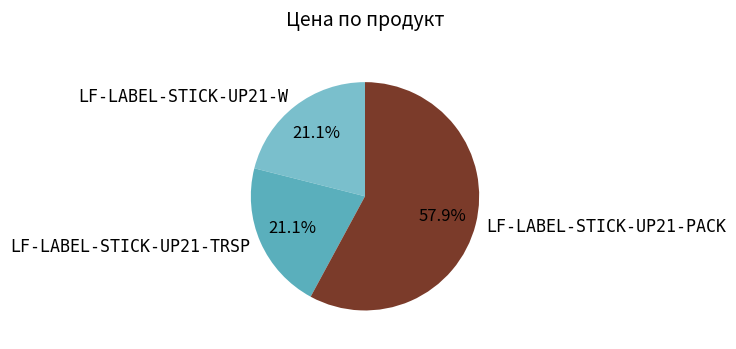

To the nearest percent, what is the combined percentage of LF-LABEL-STICK-UP21-PACK and LF-LABEL-STICK-UP21-TRSP?

79%